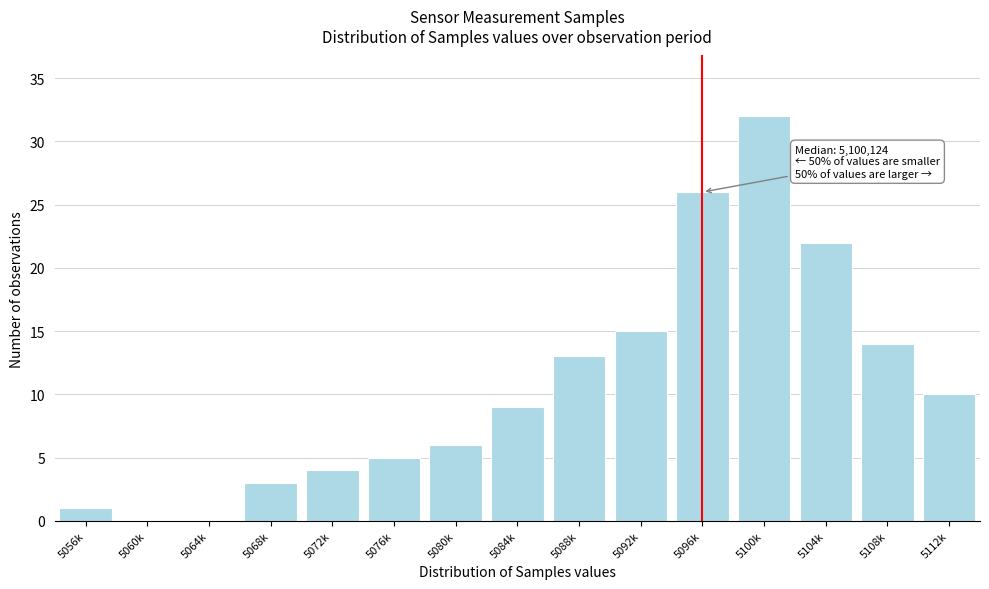

Reading left to right, list all the values displayed in this chart.

5056k=1	5060k=0	5064k=0	5068k=3	5072k=4	5076k=5	5080k=6	5084k=9	5088k=13	5092k=15	5096k=26	5100k=32	5104k=22	5108k=14	5112k=10